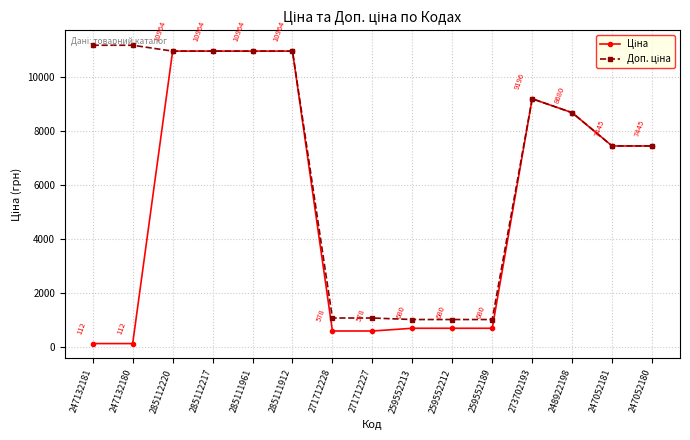

What is the label of the 11th point from the right?

285111961